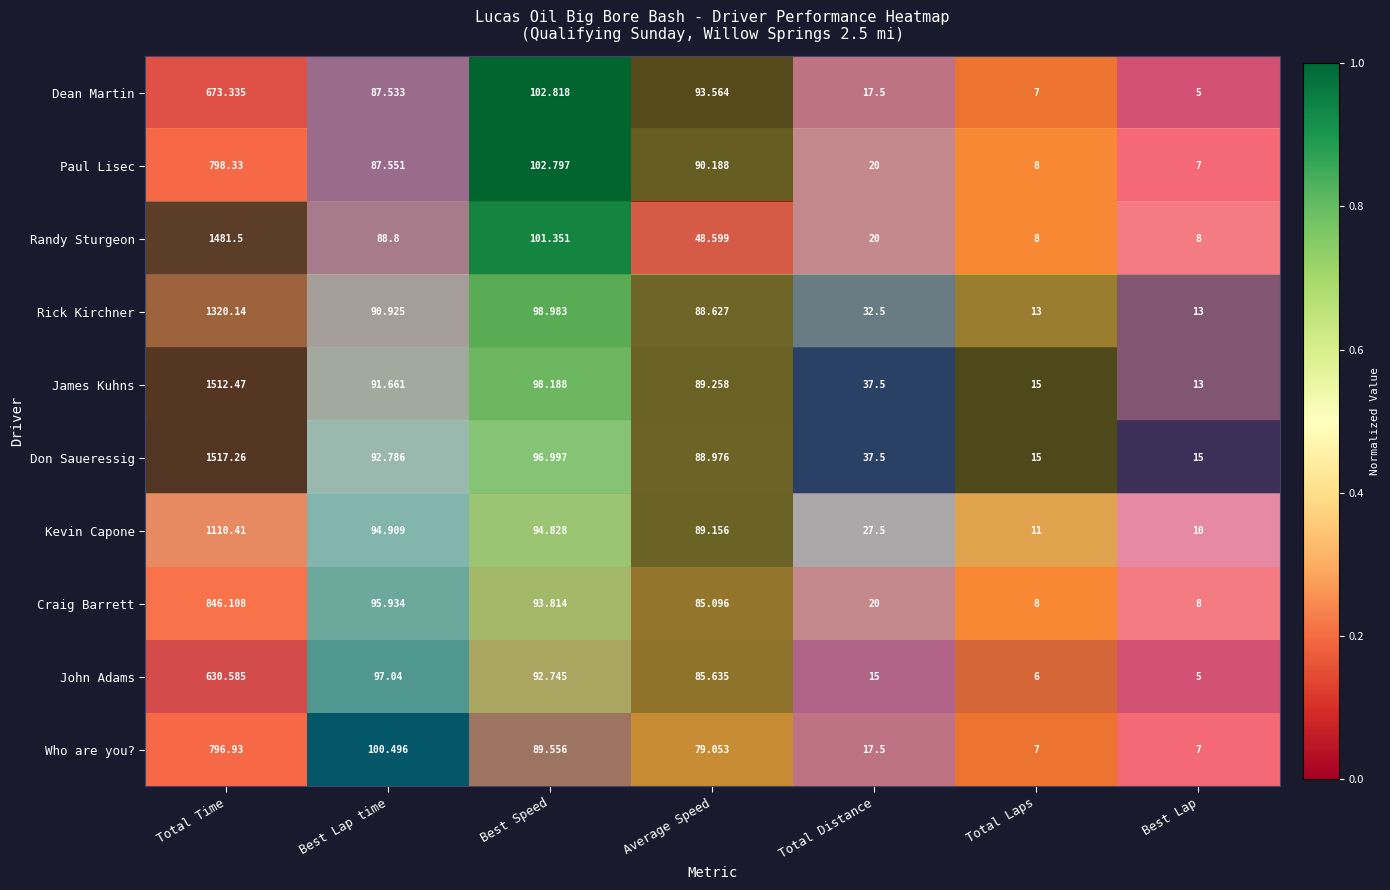

Where does the Craig Barrett series first go above 85?

Total Time